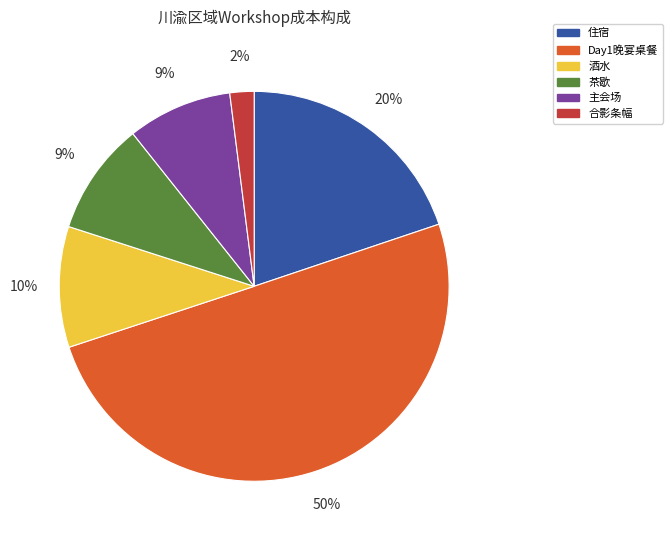

Is it true that 合影条幅 is 14% of the pie?

False